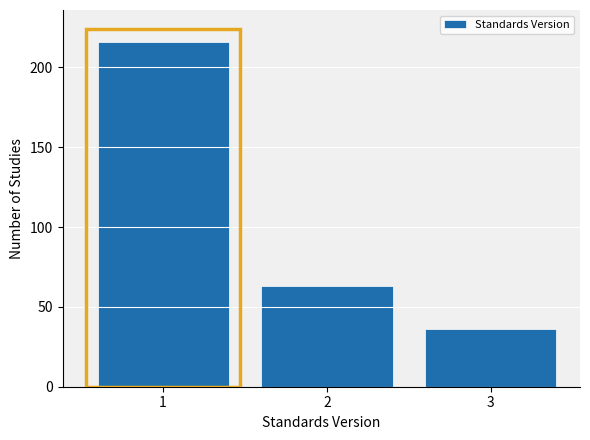

Reading left to right, list all the values displayed in this chart.

1=216	2=63	3=36